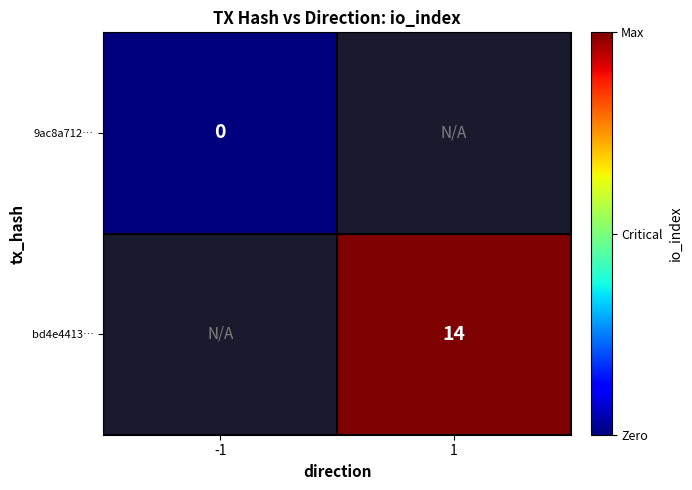

The value of bd4e4413… at 1 is 4.6. True or false?

False